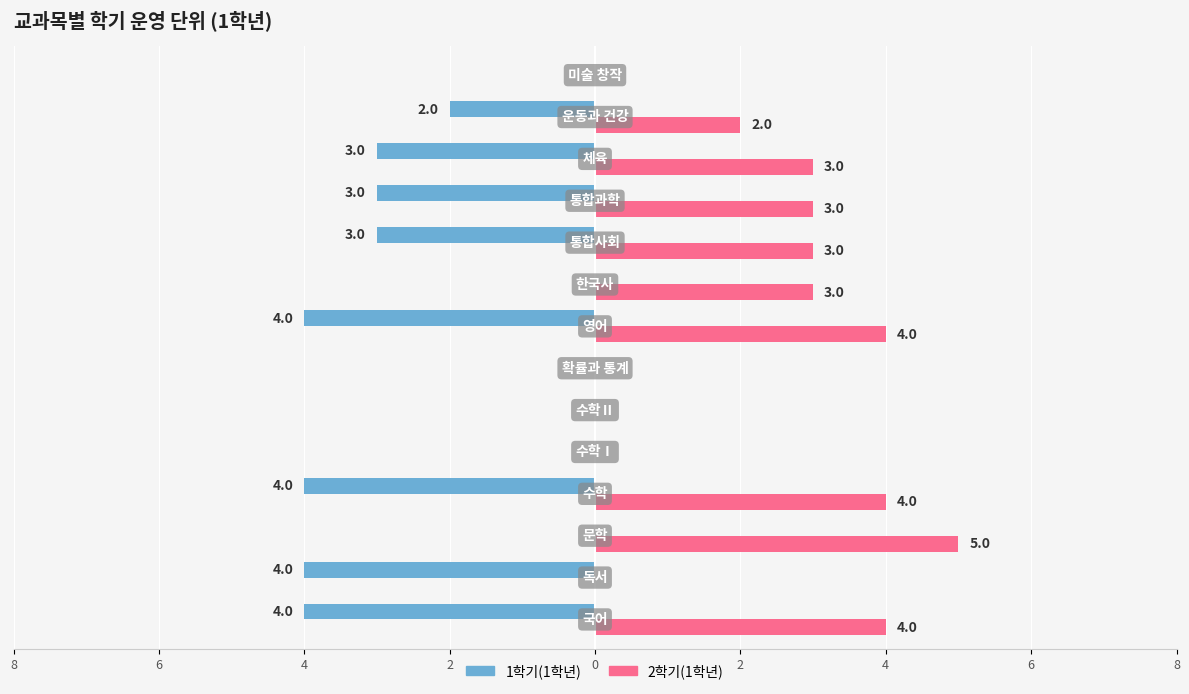

What are all the series names shown in the legend?

1학기(1학년), 2학기(1학년)